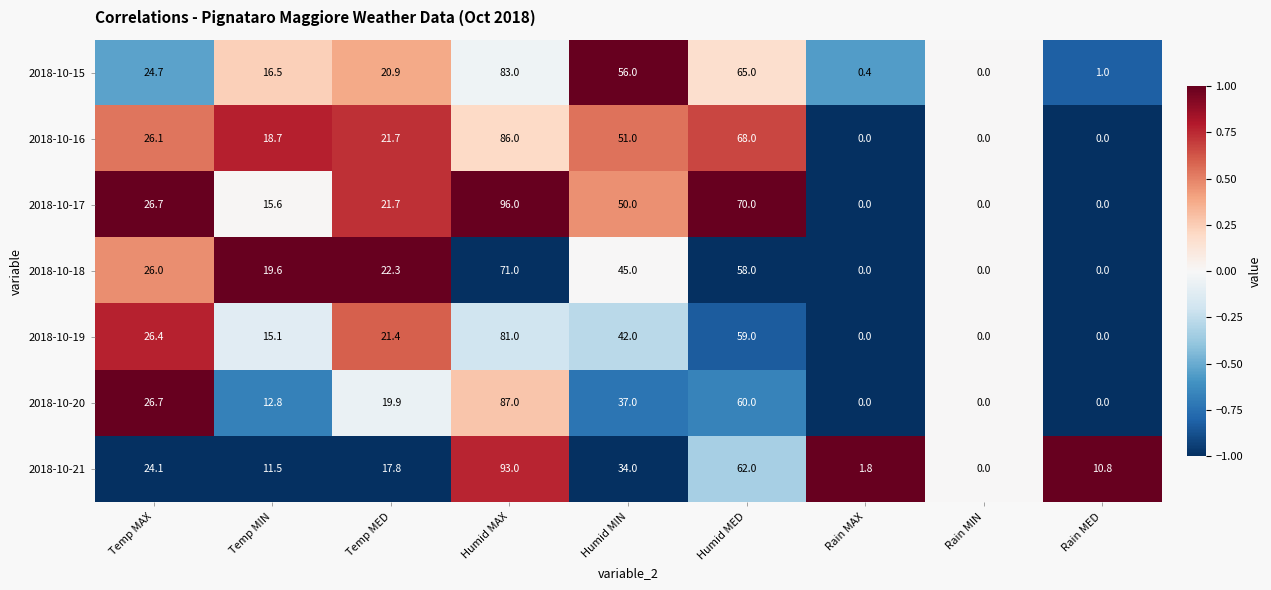

Which series has the widest spread of values?

2018-10-17